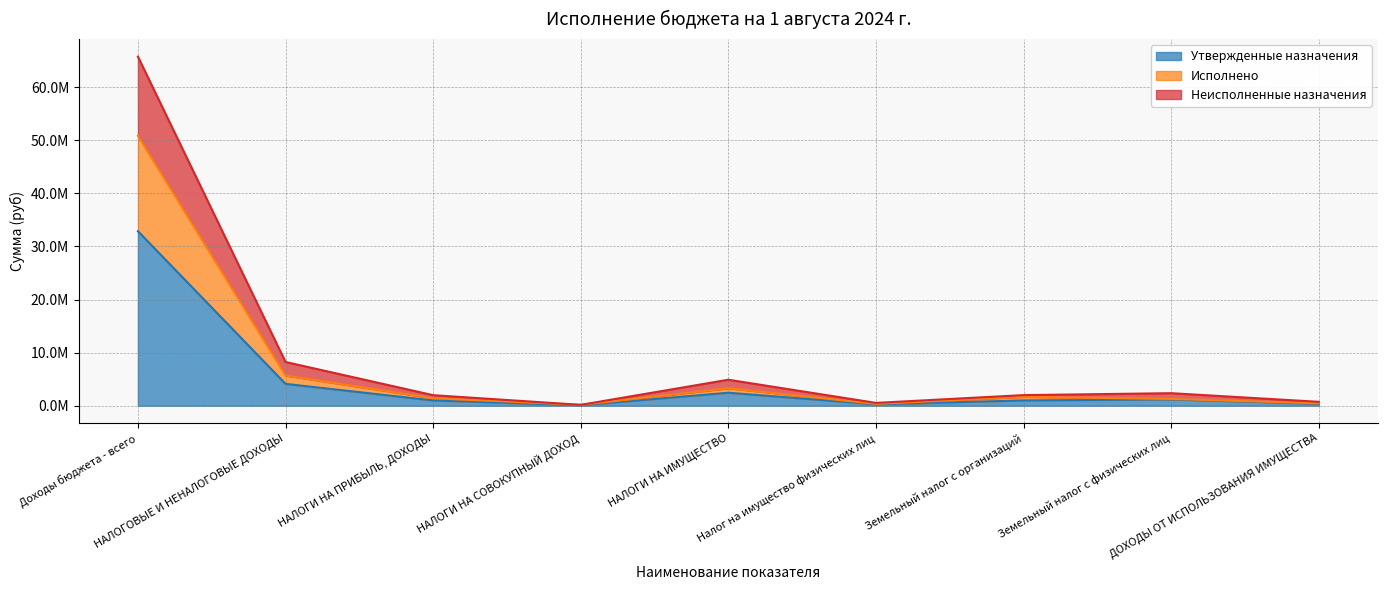

What is the difference between the Исполнено values at Доходы бюджета - всего and НАЛОГОВЫЕ И НЕНАЛОГОВЫЕ ДОХОДЫ?

45150722.4